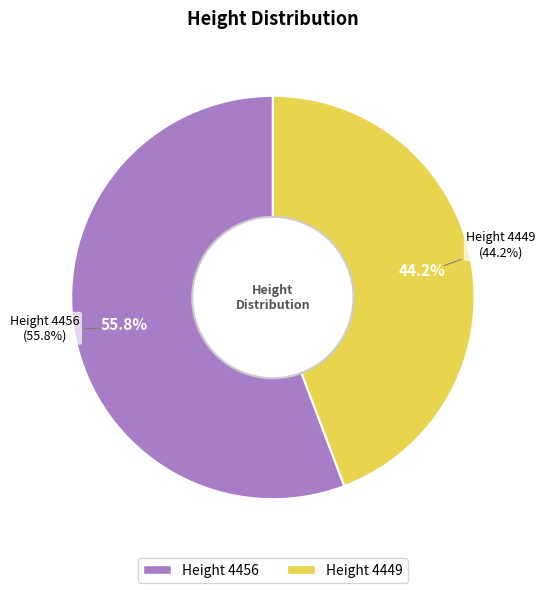

Which category has the smallest portion of the pie?

4449